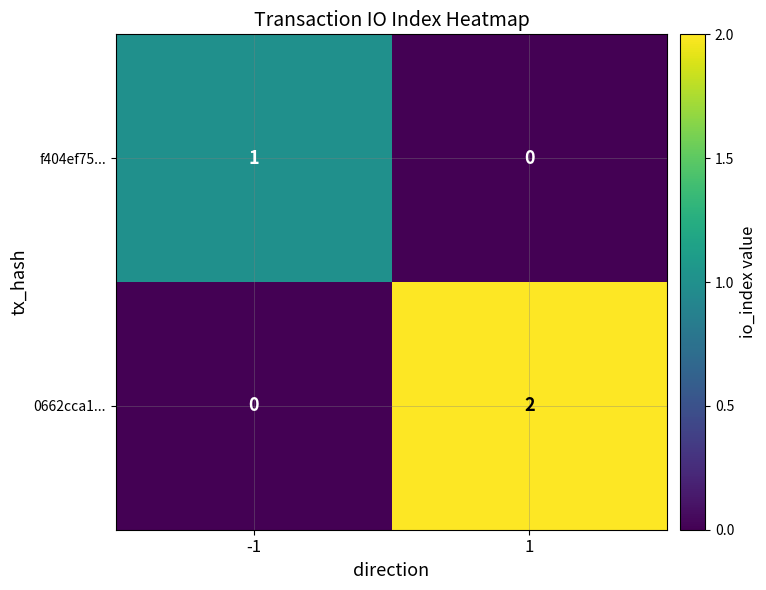

The 0662cca1... series shows -1 at -1. True or false?

False